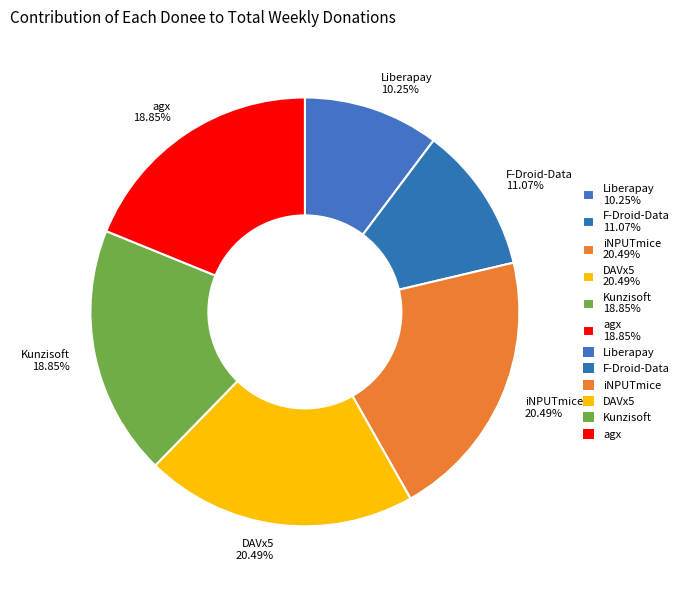

Is there a majority slice in this chart?

No